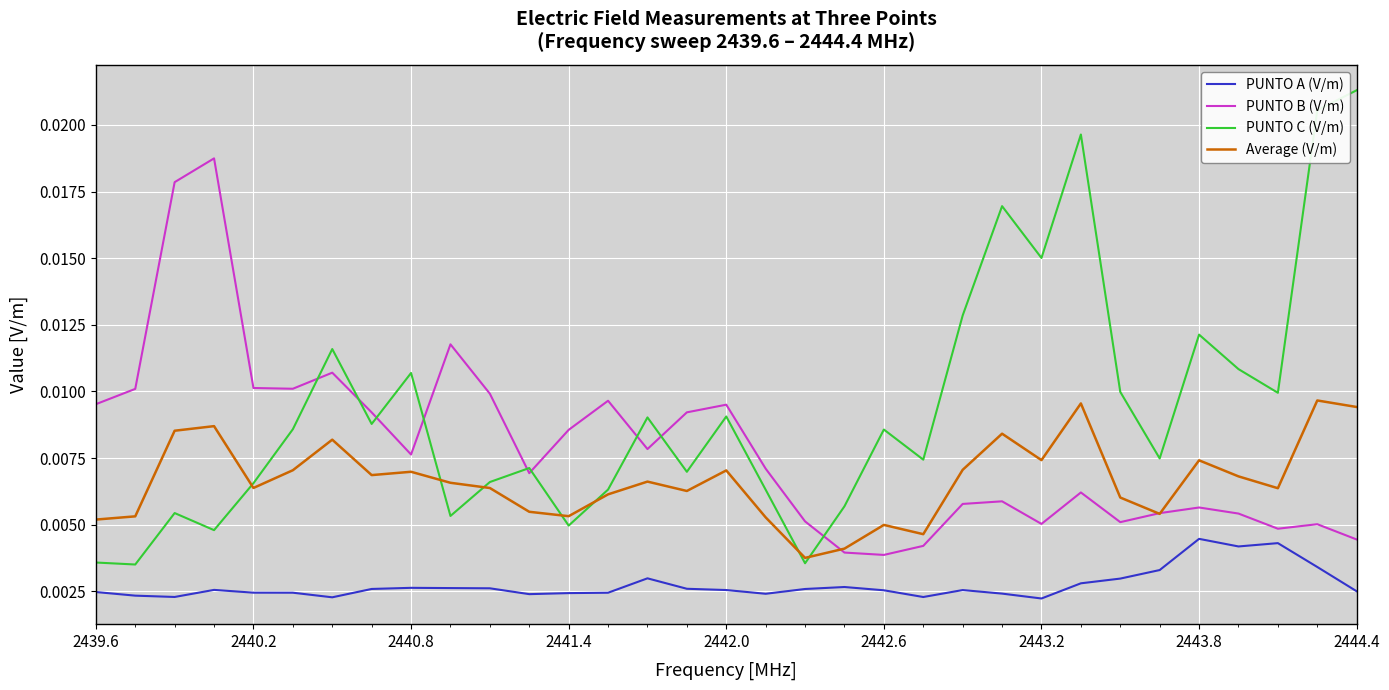

True or false: PUNTO B (V/m) has more than 2 interior local peaks.

True